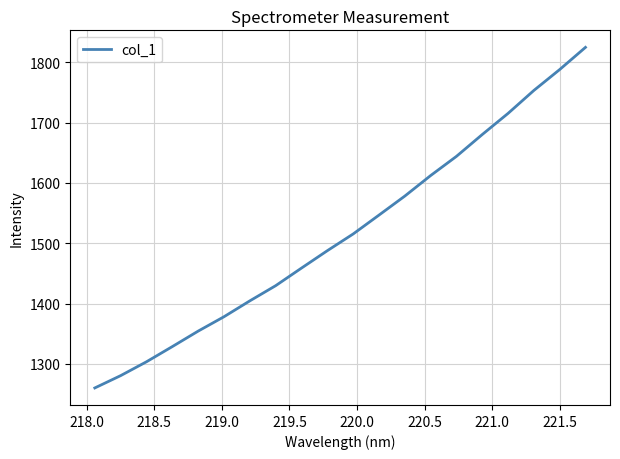

What is the difference between the maximum and minimum values?

564.3